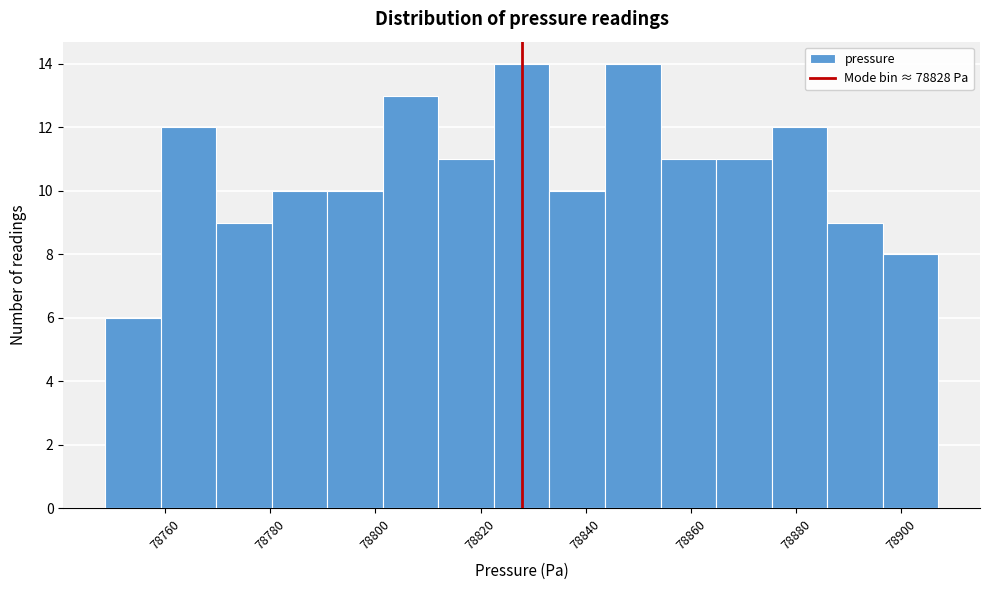

Reading left to right, list every bar in this chart as the range it spans on the x-axis followed by its height. Neither the bar edges nor the heights are printed on the chart, so give them approximately, as read against the axes.

78748 to 78760: 6
78760 to 78770: 12
78770 to 78780: 9
78780 to 78790: 10
78790 to 78802: 10
78802 to 78812: 13
78812 to 78822: 11
78822 to 78834: 14
78834 to 78844: 10
78844 to 78854: 14
78854 to 78864: 11
78864 to 78876: 11
78876 to 78886: 12
78886 to 78896: 9
78896 to 78908: 8